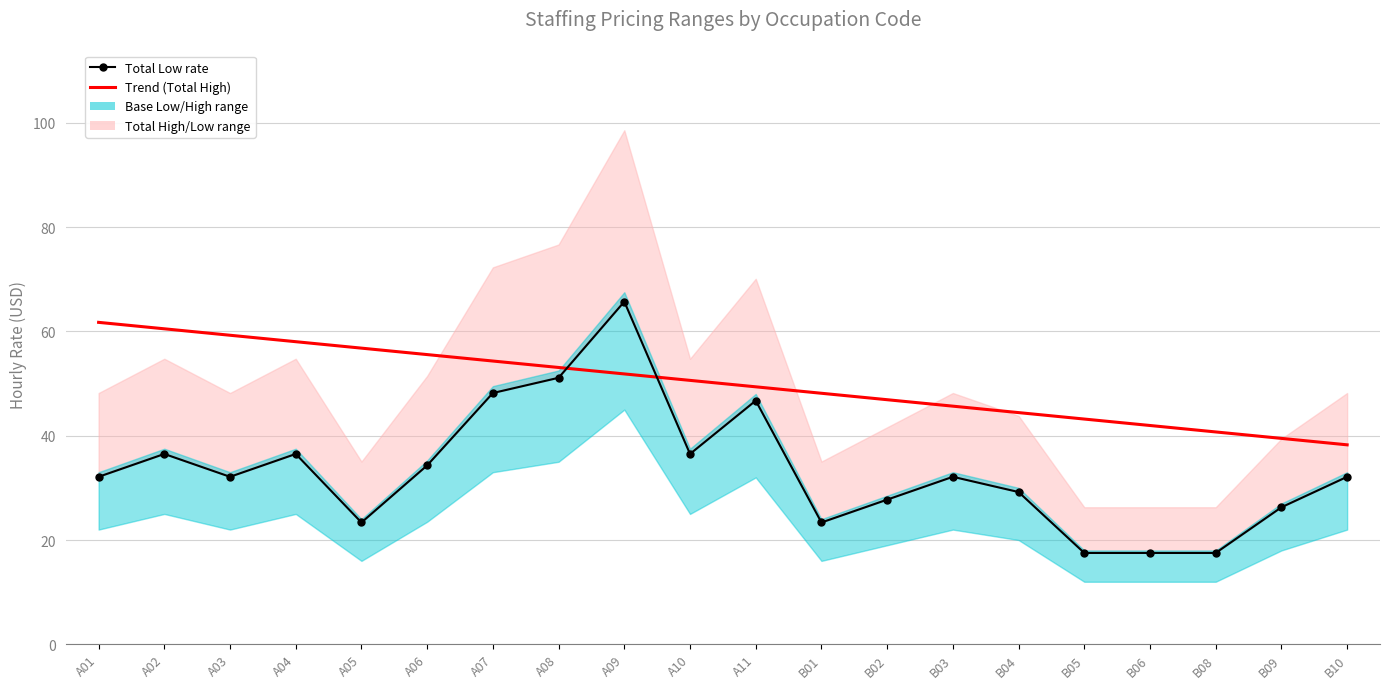

Where is the first local minimum for Total Low rate?

A03